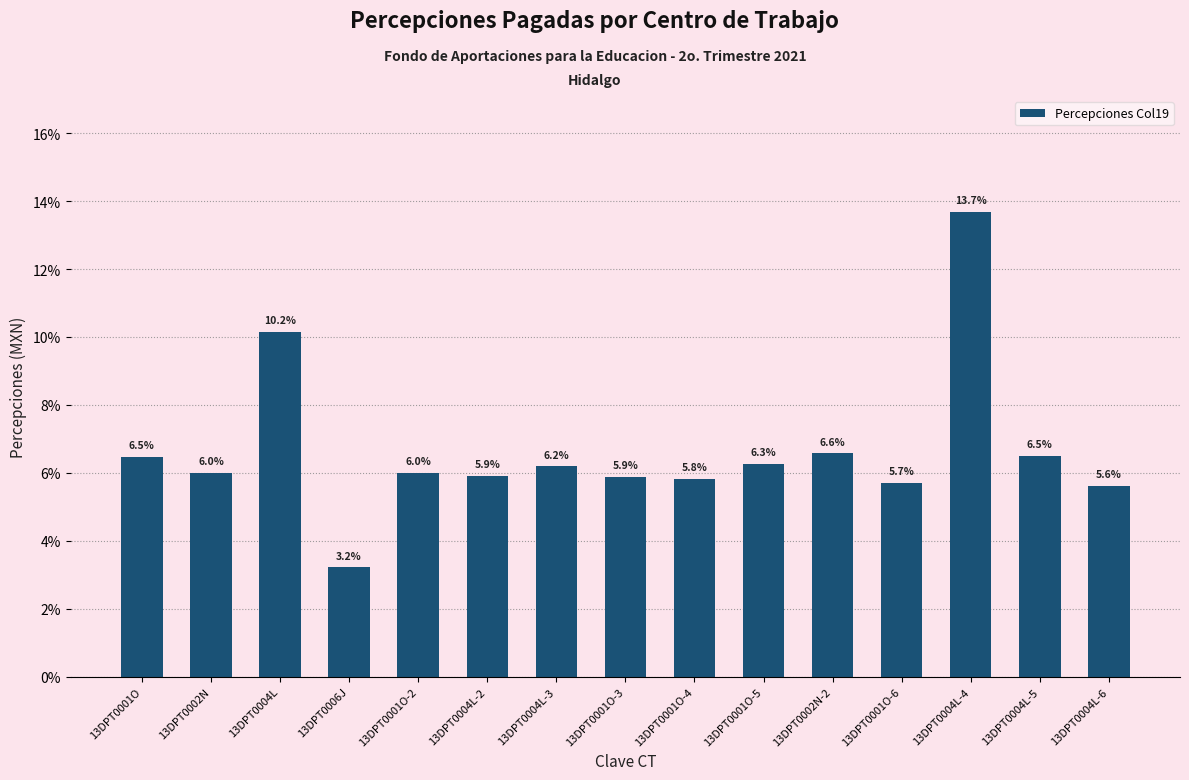

Are the bars grouped side by side (vs. stacked)?

No